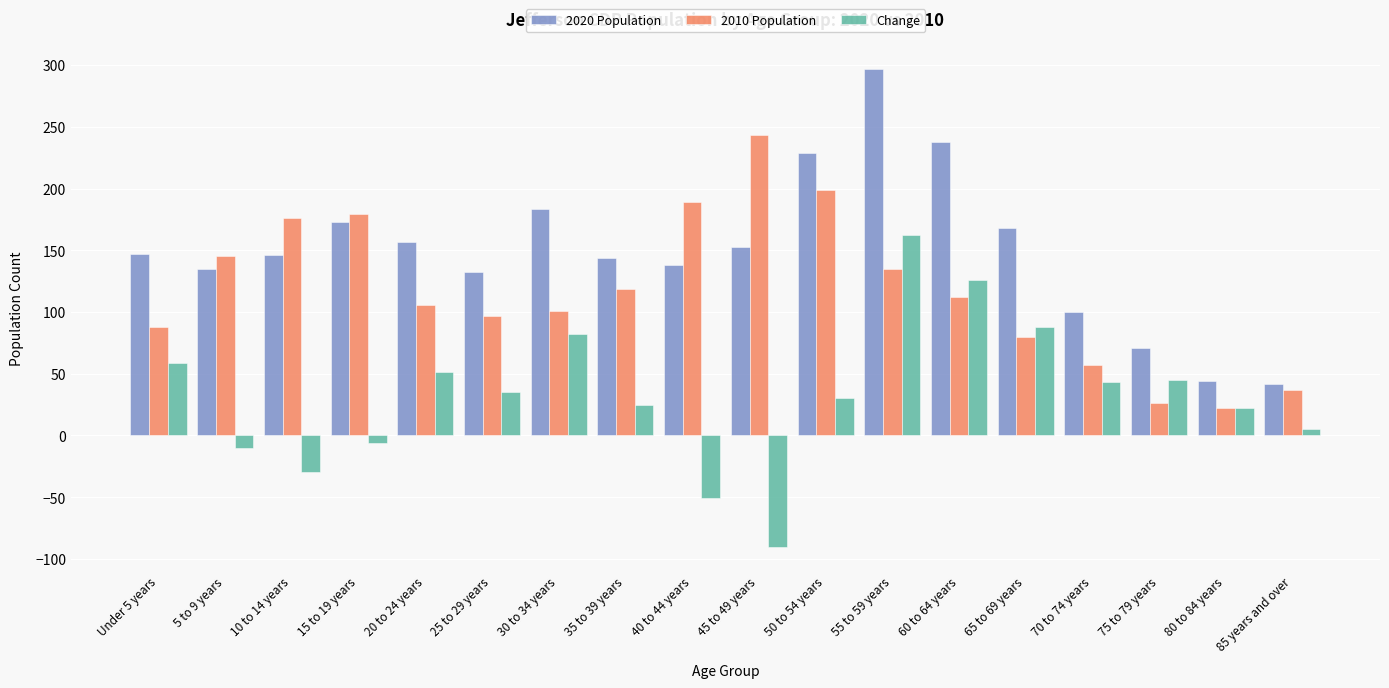

How many data points in 2010 Population are less than 112?

9